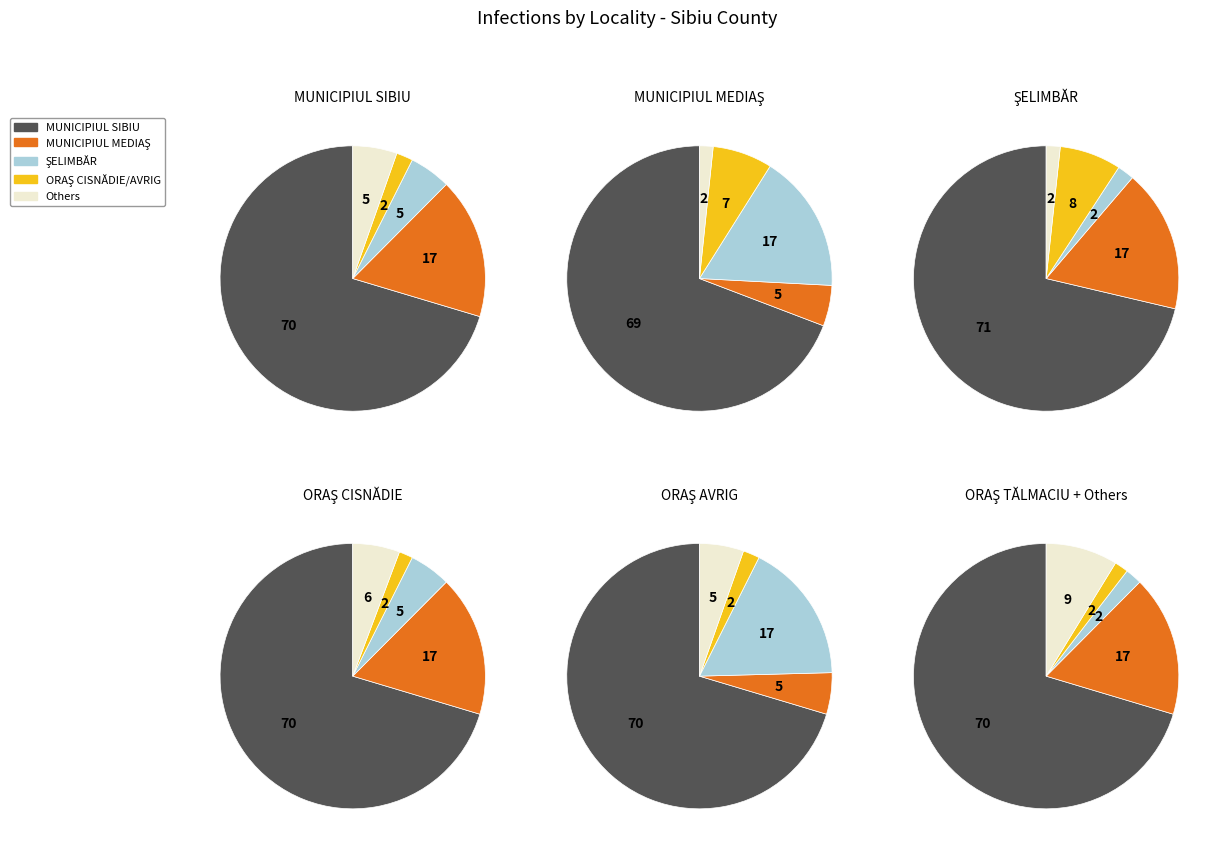

To the nearest percent, what is the combined percentage of ORAŞ DUMBRĂVENI and ORAŞ MIERCUREA SIBIULUI?

2%